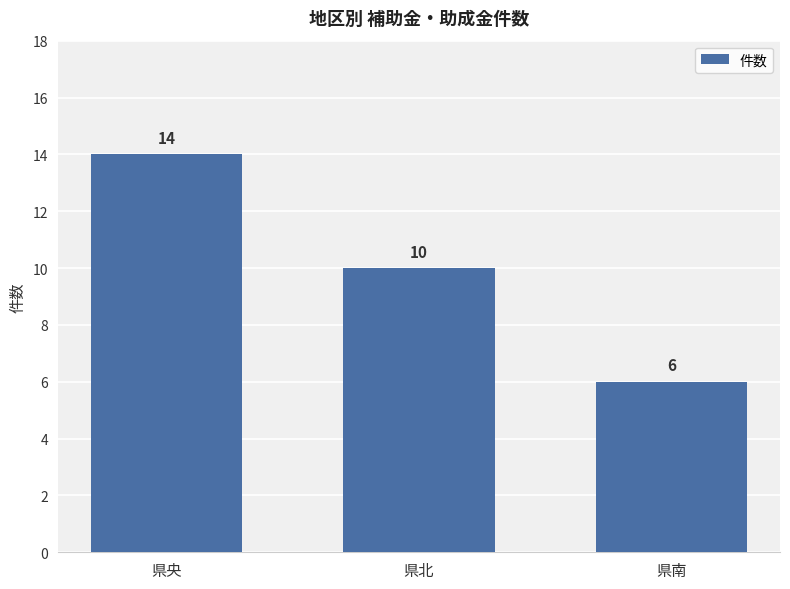

Rank the categories by value from highest to lowest.

県央, 県北, 県南